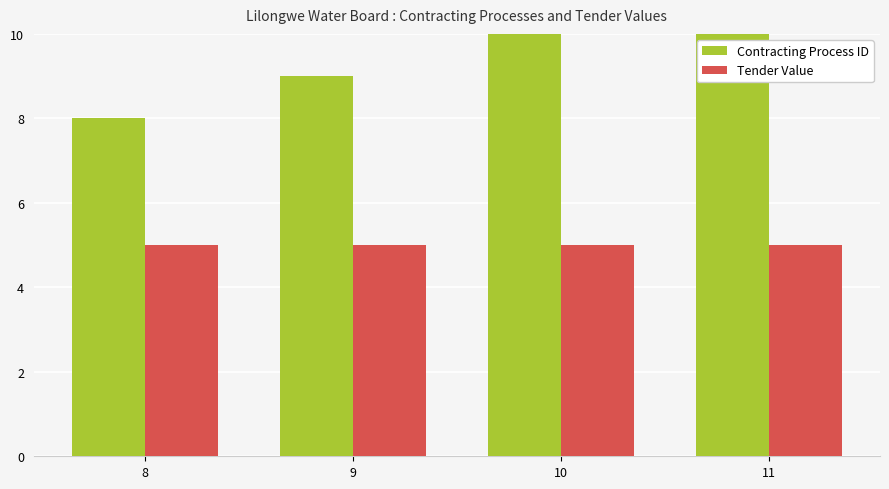

How many bars are there in each group?

2